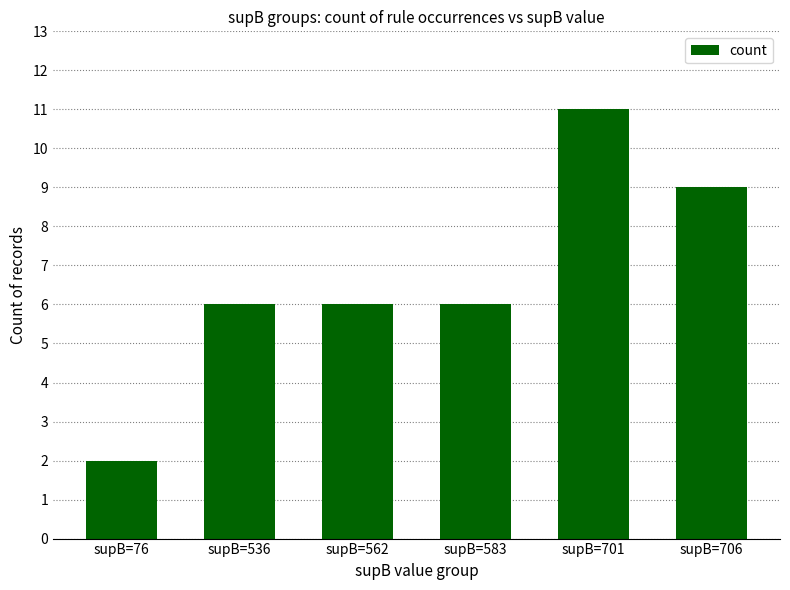

What value does the data have at supB=562?

6